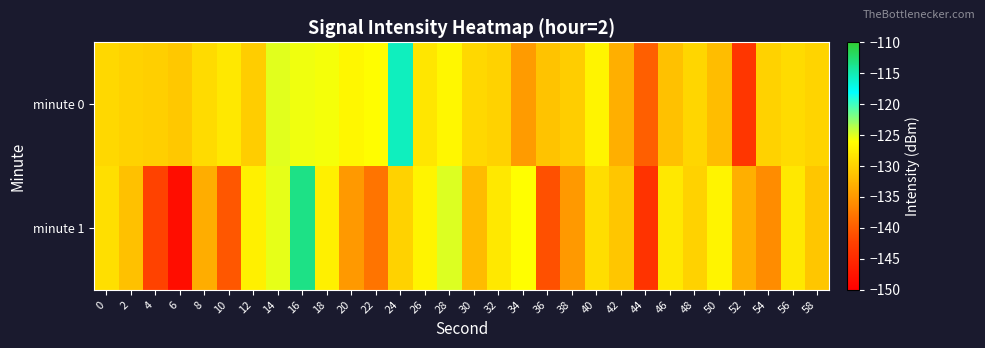

List the series in order of their overall mean, highest first.

minute 0, minute 1